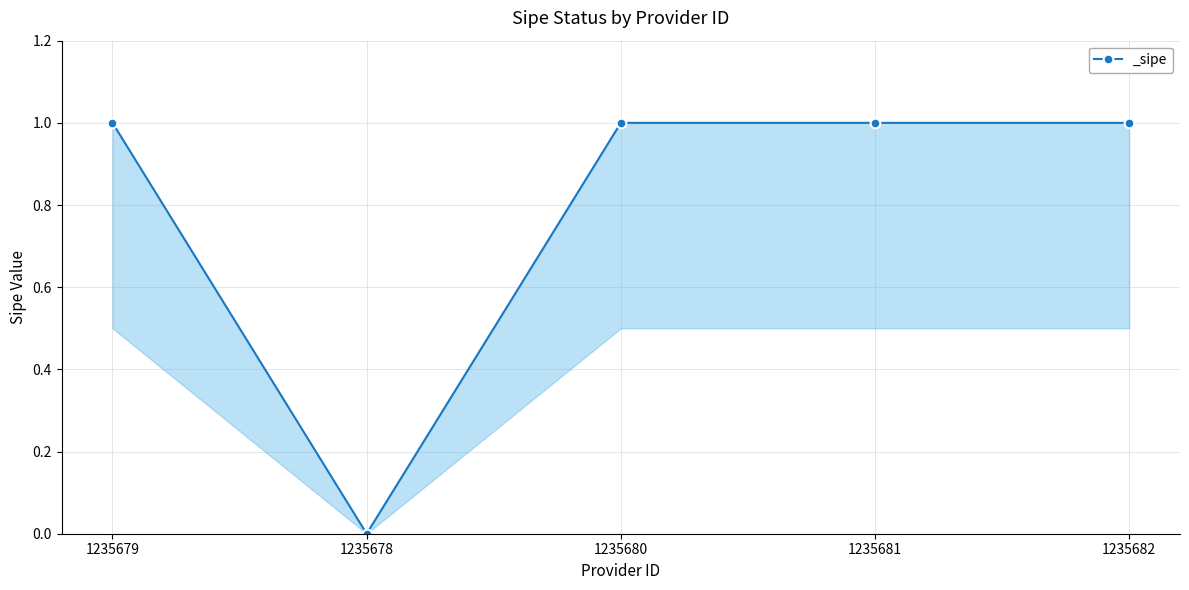

True or false: there are more than 2 points higher than both neighbors.

False